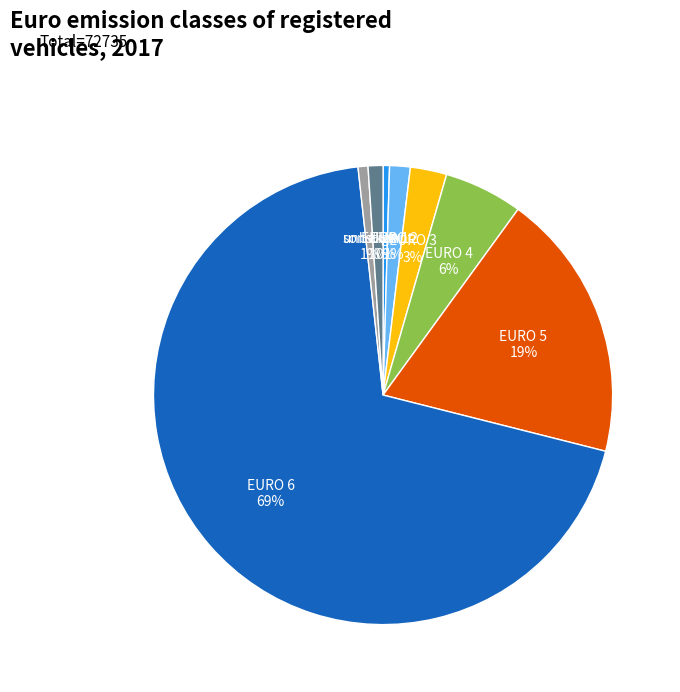

Does EURO 6 represent more than half of the total?

Yes